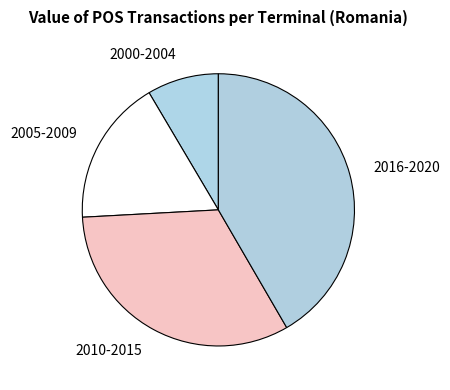

Rank the categories by value from highest to lowest.

2016-2020, 2010-2015, 2005-2009, 2000-2004